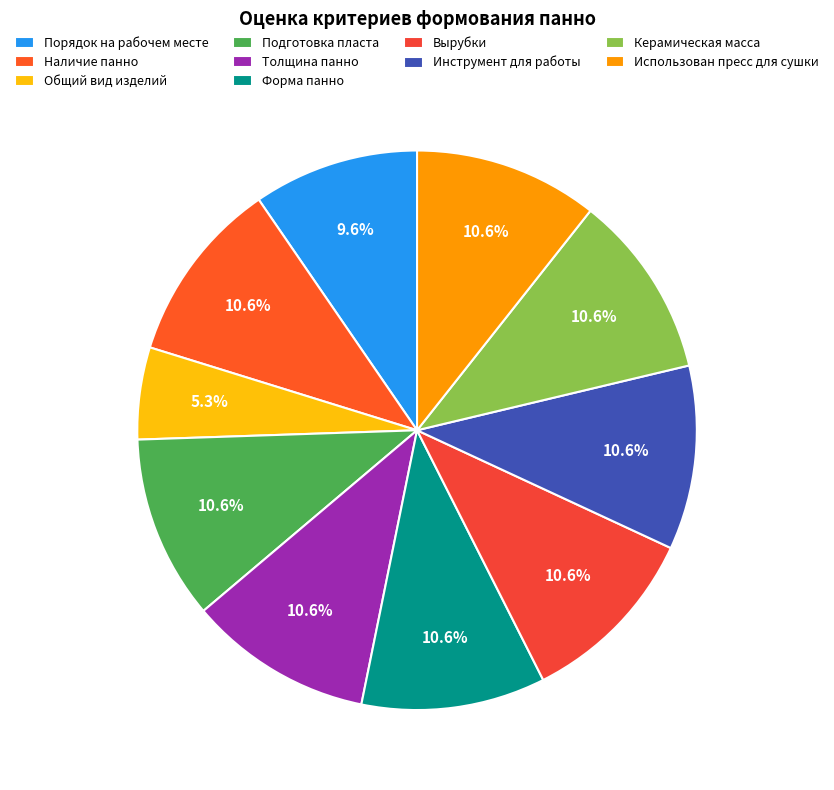

What is the largest slice in the pie chart?

Наличие панно